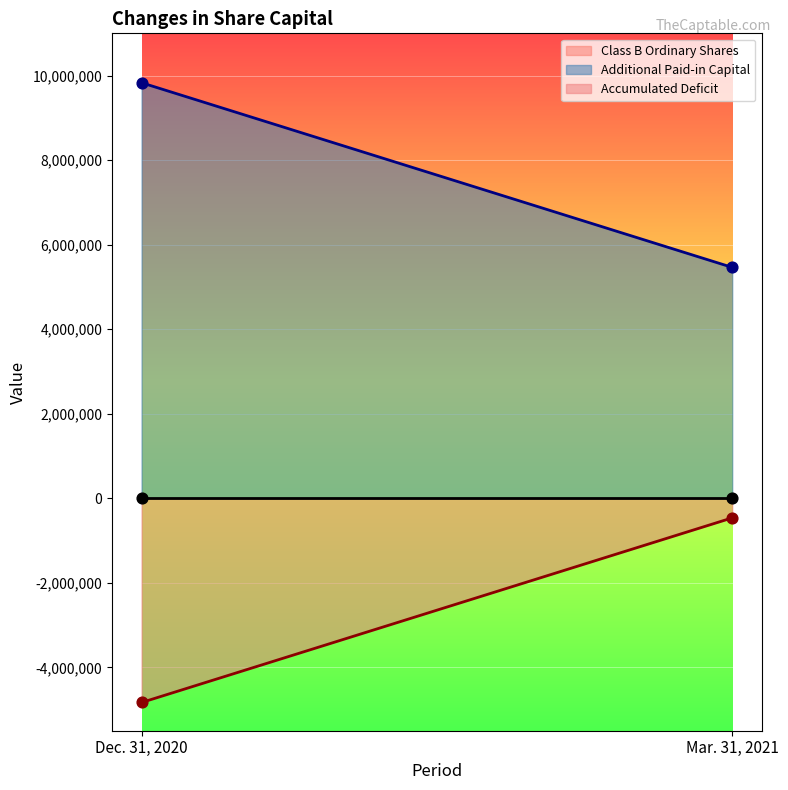

Which series has the largest total across all categories?

Additional Paid-in Capital